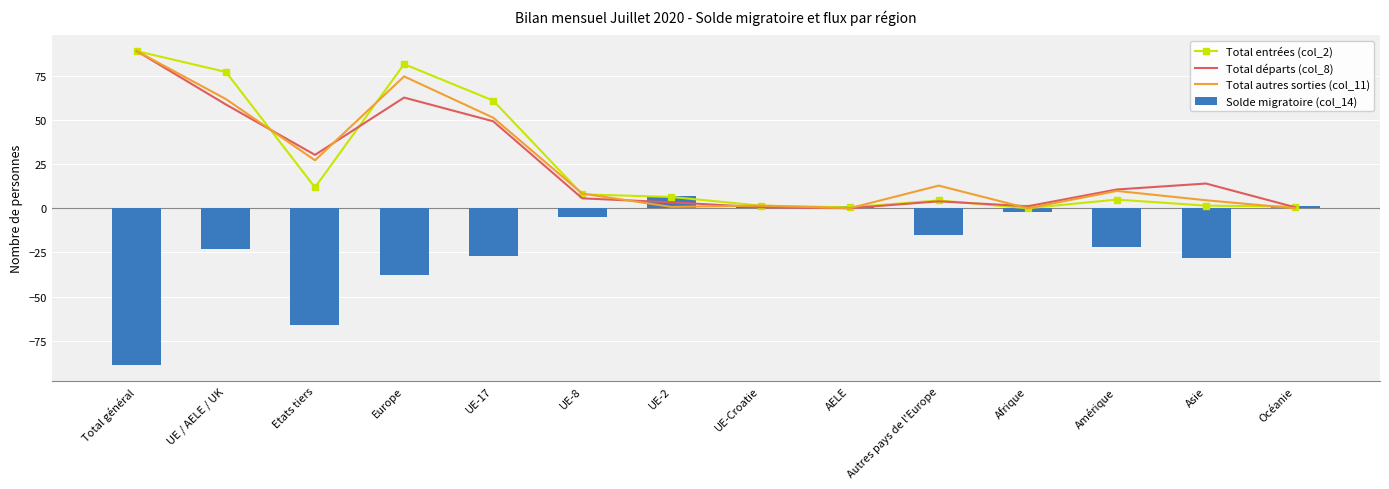

True or false: Total départs (col_8) has a value of 8.0 at Asie.

False